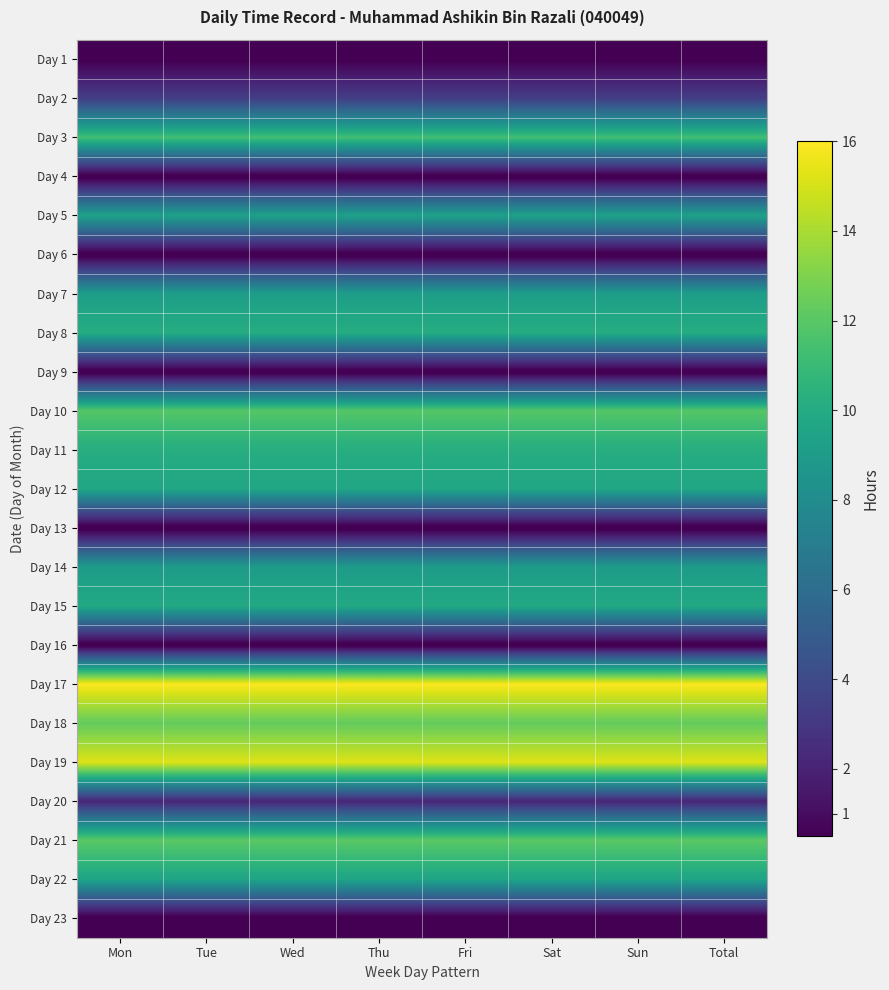

Reading left to right, what are all the values shown in this chart?

Day 1: Mon=0.4	Tue=0.4	Wed=0.4	Thu=0.4	Fri=0.4	Sat=0.4	Sun=0.4	Total=0.4
Day 2: Mon=3.4	Tue=3.4	Wed=3.4	Thu=3.4	Fri=3.4	Sat=3.4	Sun=3.4	Total=3.4
Day 3: Mon=11.3	Tue=11.3	Wed=11.3	Thu=11.3	Fri=11.3	Sat=11.3	Sun=11.3	Total=11.3
Day 4: Mon=0.0	Tue=0.0	Wed=0.0	Thu=0.0	Fri=0.0	Sat=0.0	Sun=0.0	Total=0.0
Day 5: Mon=9.4	Tue=9.4	Wed=9.4	Thu=9.4	Fri=9.4	Sat=9.4	Sun=9.4	Total=9.4
Day 6: Mon=0.0	Tue=0.0	Wed=0.0	Thu=0.0	Fri=0.0	Sat=0.0	Sun=0.0	Total=0.0
Day 7: Mon=9.2	Tue=9.2	Wed=9.2	Thu=9.2	Fri=9.2	Sat=9.2	Sun=9.2	Total=9.2
Day 8: Mon=10.1	Tue=10.1	Wed=10.1	Thu=10.1	Fri=10.1	Sat=10.1	Sun=10.1	Total=10.1
Day 9: Mon=0.0	Tue=0.0	Wed=0.0	Thu=0.0	Fri=0.0	Sat=0.0	Sun=0.0	Total=0.0
Day 10: Mon=11.9	Tue=11.9	Wed=11.9	Thu=11.9	Fri=11.9	Sat=11.9	Sun=11.9	Total=11.9
Day 11: Mon=10.2	Tue=10.2	Wed=10.2	Thu=10.2	Fri=10.2	Sat=10.2	Sun=10.2	Total=10.2
Day 12: Mon=9.7	Tue=9.7	Wed=9.7	Thu=9.7	Fri=9.7	Sat=9.7	Sun=9.7	Total=9.7
Day 13: Mon=0.0	Tue=0.0	Wed=0.0	Thu=0.0	Fri=0.0	Sat=0.0	Sun=0.0	Total=0.0
Day 14: Mon=9.0	Tue=9.0	Wed=9.0	Thu=9.0	Fri=9.0	Sat=9.0	Sun=9.0	Total=9.0
Day 15: Mon=9.9	Tue=9.9	Wed=9.9	Thu=9.9	Fri=9.9	Sat=9.9	Sun=9.9	Total=9.9
Day 16: Mon=0.0	Tue=0.0	Wed=0.0	Thu=0.0	Fri=0.0	Sat=0.0	Sun=0.0	Total=0.0
Day 17: Mon=15.9	Tue=15.9	Wed=15.9	Thu=15.9	Fri=15.9	Sat=15.9	Sun=15.9	Total=15.9
Day 18: Mon=12.3	Tue=12.3	Wed=12.3	Thu=12.3	Fri=12.3	Sat=12.3	Sun=12.3	Total=12.3
Day 19: Mon=15.2	Tue=15.2	Wed=15.2	Thu=15.2	Fri=15.2	Sat=15.2	Sun=15.2	Total=15.2
Day 20: Mon=2.1	Tue=2.1	Wed=2.1	Thu=2.1	Fri=2.1	Sat=2.1	Sun=2.1	Total=2.1
Day 21: Mon=12.1	Tue=12.1	Wed=12.1	Thu=12.1	Fri=12.1	Sat=12.1	Sun=12.1	Total=12.1
Day 22: Mon=9.6	Tue=9.6	Wed=9.6	Thu=9.6	Fri=9.6	Sat=9.6	Sun=9.6	Total=9.6
Day 23: Mon=0.0	Tue=0.0	Wed=0.0	Thu=0.0	Fri=0.0	Sat=0.0	Sun=0.0	Total=0.0